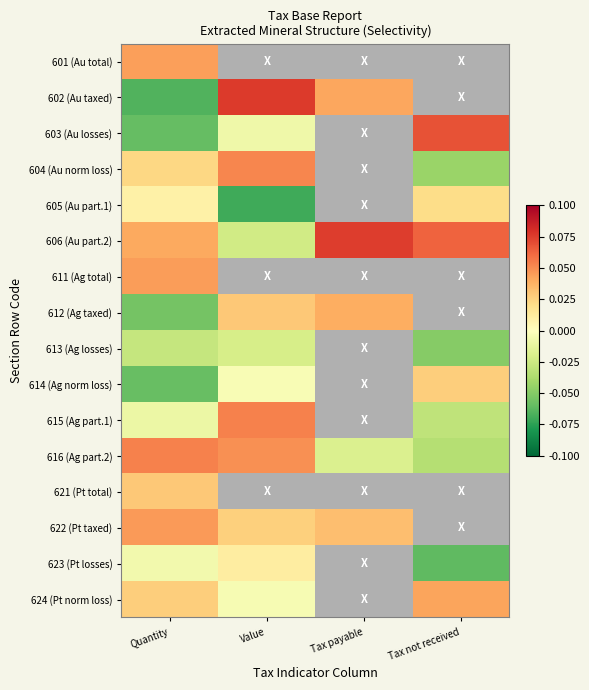

How many series are shown in this chart?

16